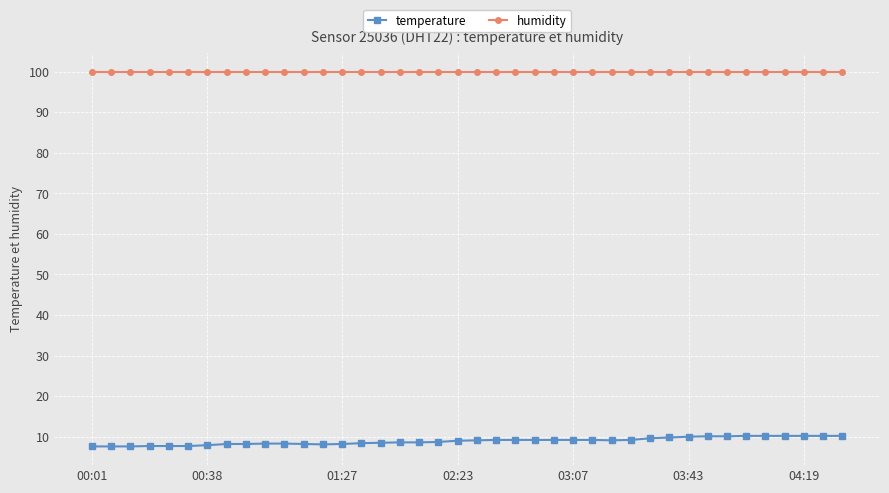

List the series in order of their peak value, lowest first.

temperature, humidity